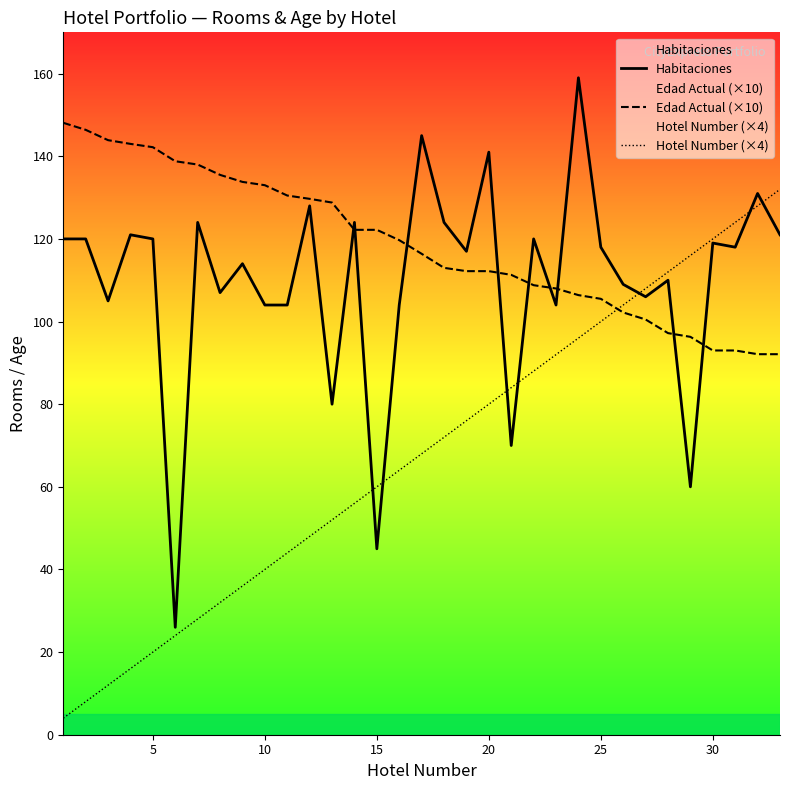

Which series ends up on top after the final intersection of Hotel Number (×4) and Edad Actual (×10)?

Hotel Number (×4)